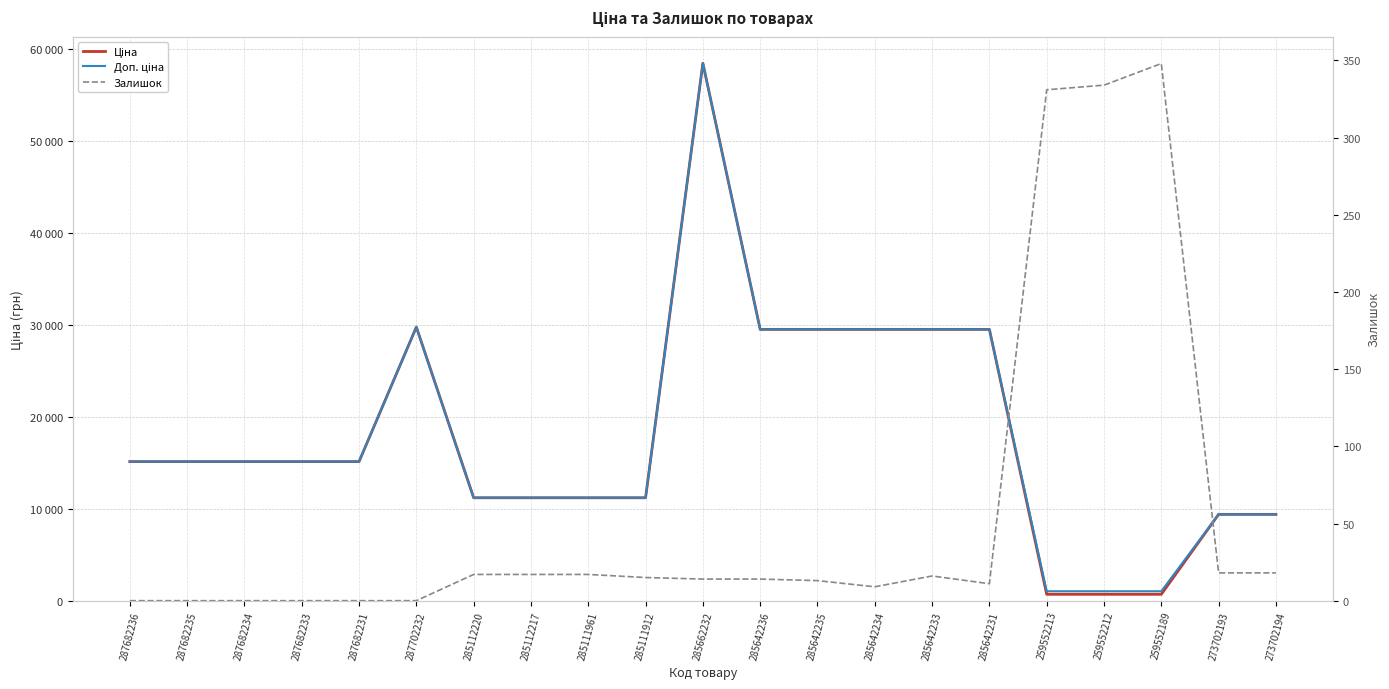

What is the spread (max minus min) of values at 259552212?

690.6